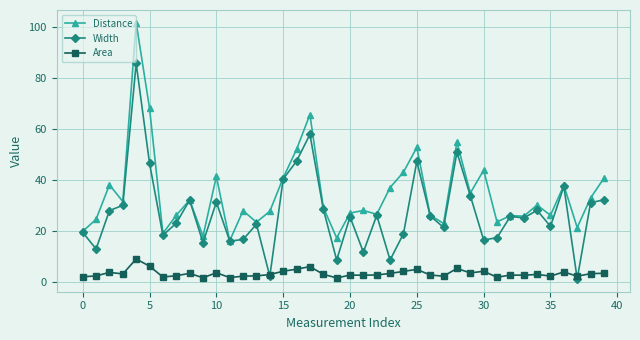

How many data points does each series have?

40